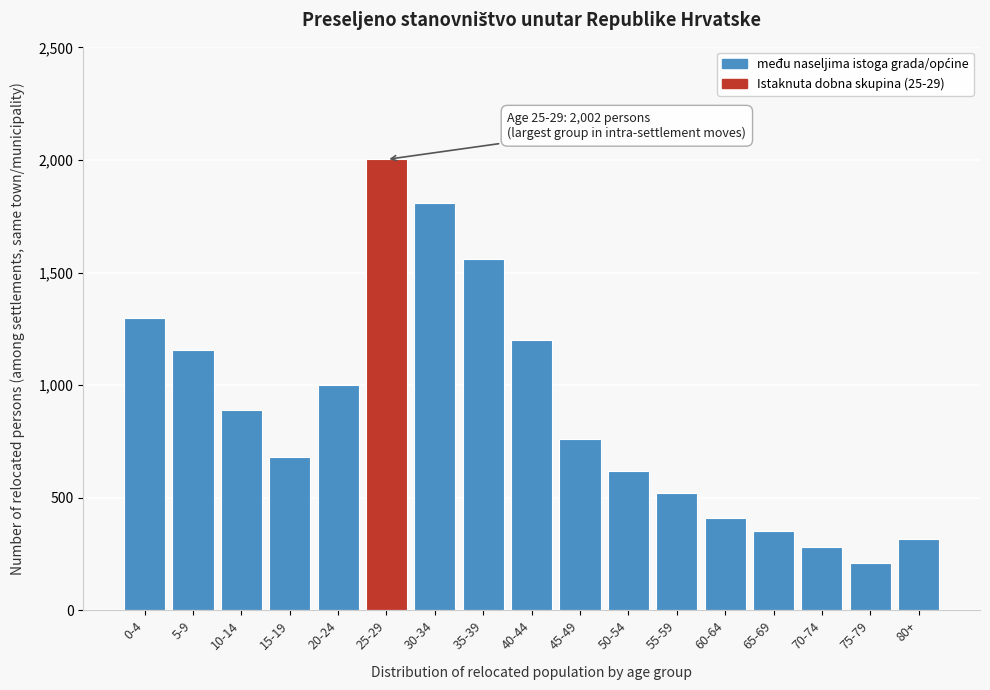

Reading right to left, extract all data points from this chart.

80+=317	75-79=210	70-74=280	65-69=350	60-64=410	55-59=520	50-54=619	45-49=762	40-44=1202	35-39=1558	30-34=1807	25-29=2002	20-24=1002	15-19=682	10-14=890	5-9=1154	0-4=1296